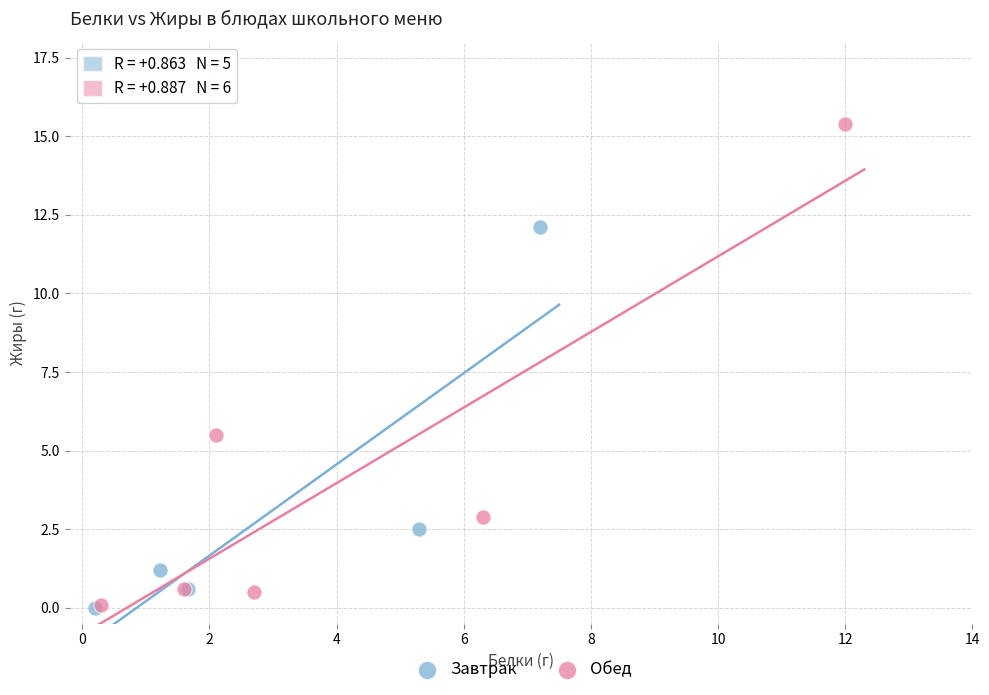

Which series contains the highest Y value?

Обед